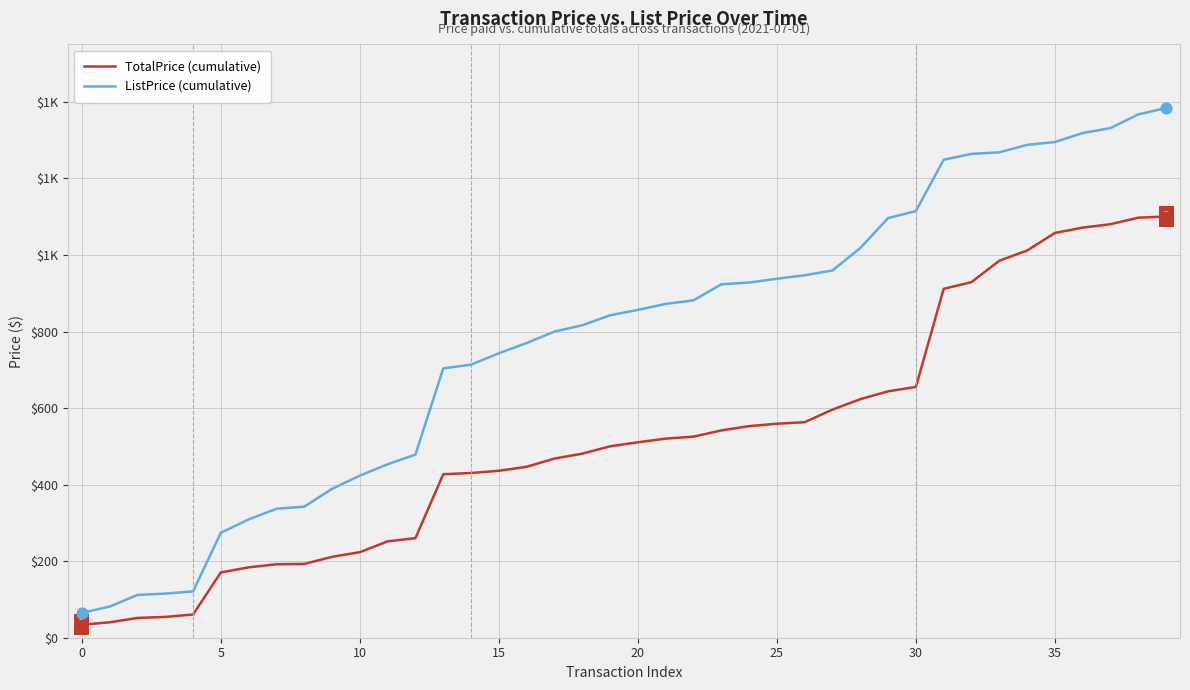

Which series has the largest total across all categories?

ListPrice (cumulative)